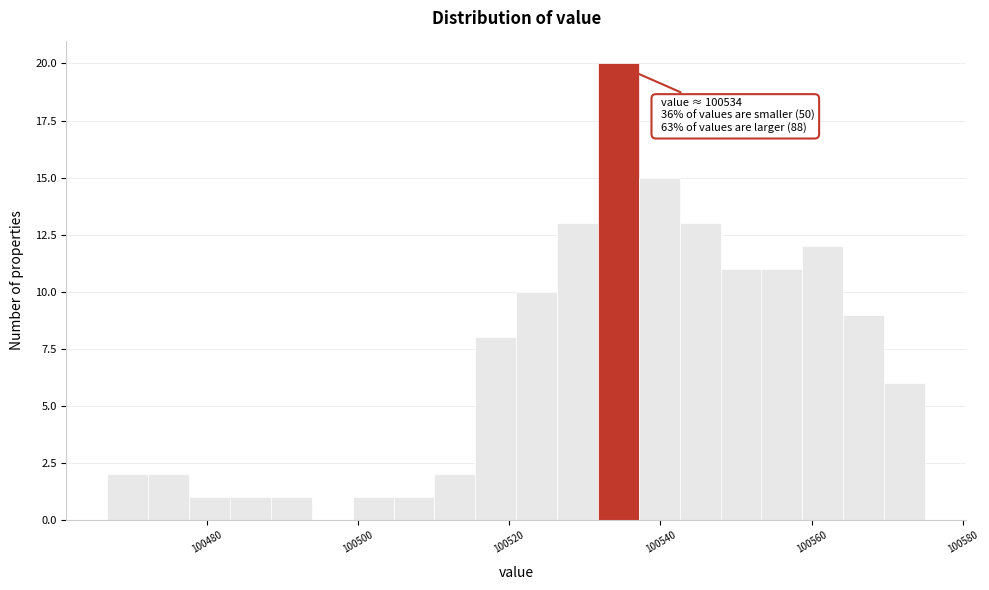

Read against the x-axis, roughly where is the centre of the tallest bar?

100534